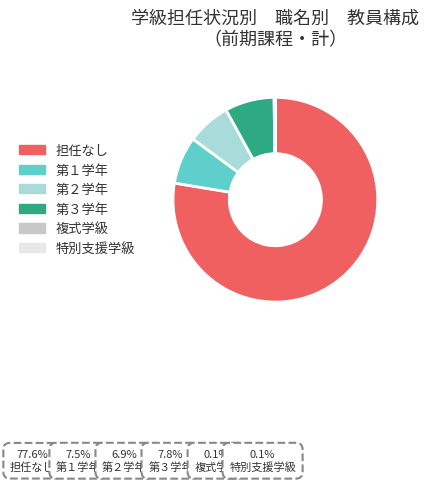

Does 第１学年 account for over 50% of the chart?

No